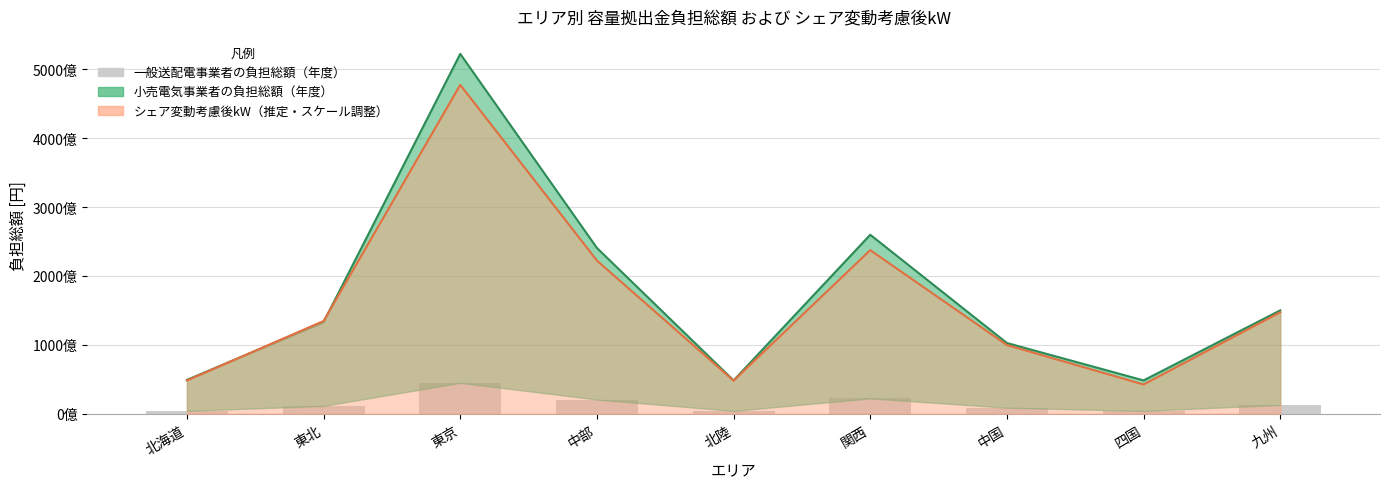

What is the difference between the values at 九州 and 中国?

4074848880